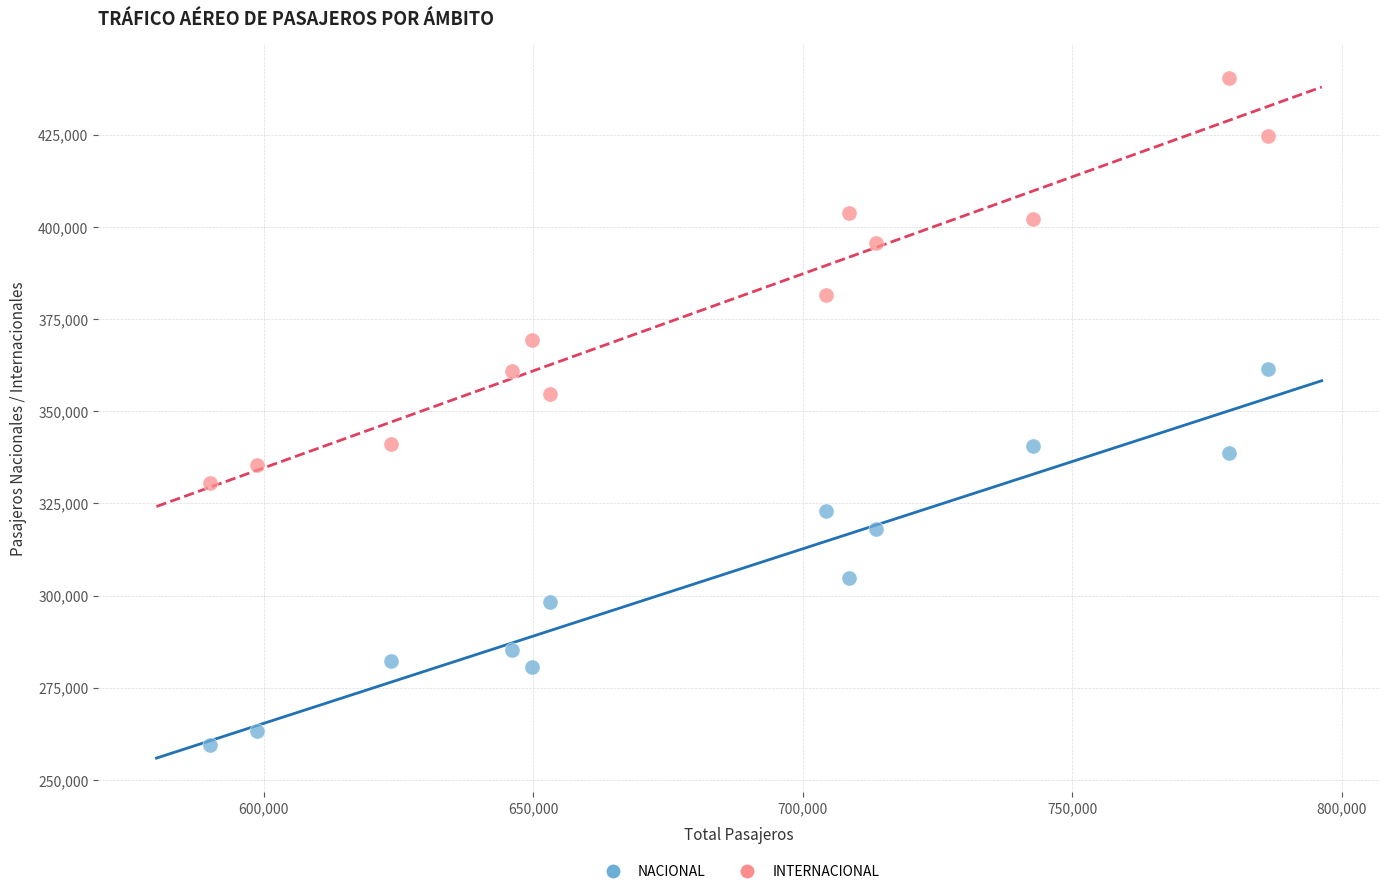

What are all the series names shown in the legend?

NACIONAL, INTERNACIONAL